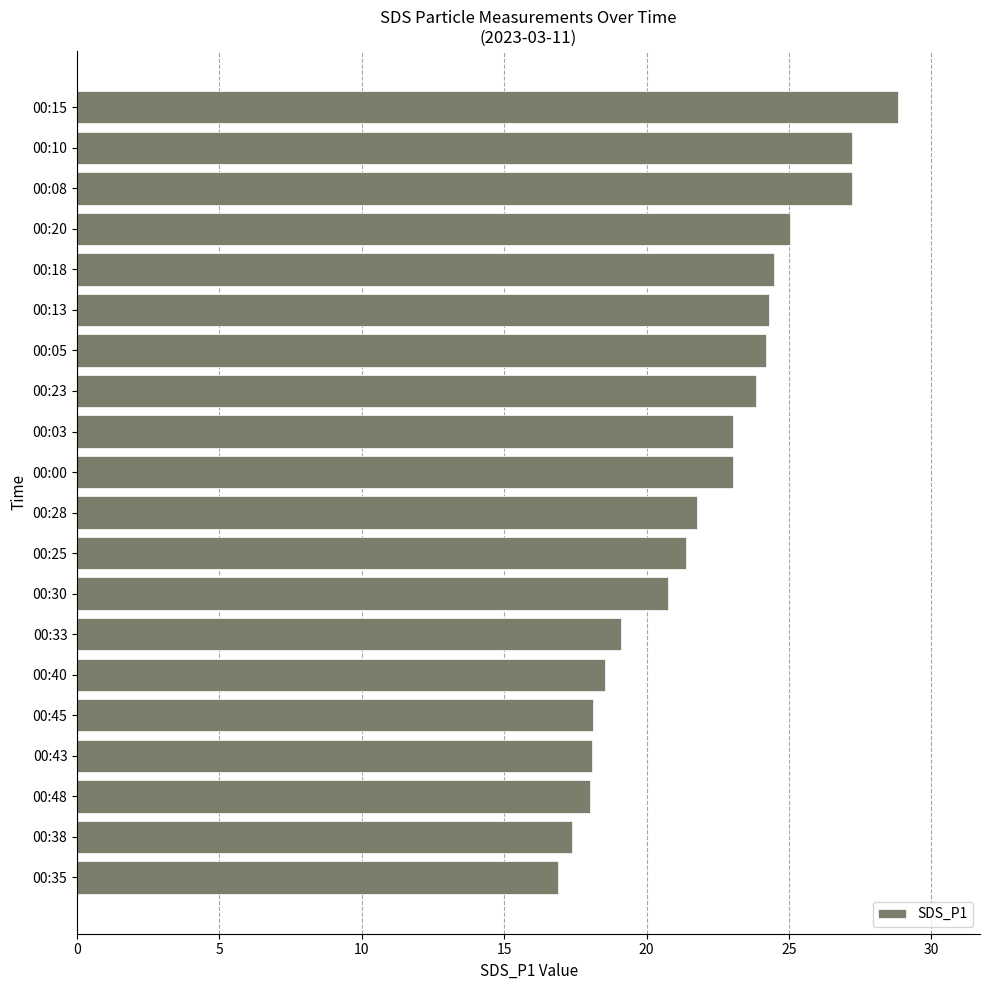

What is the average value?

22.1